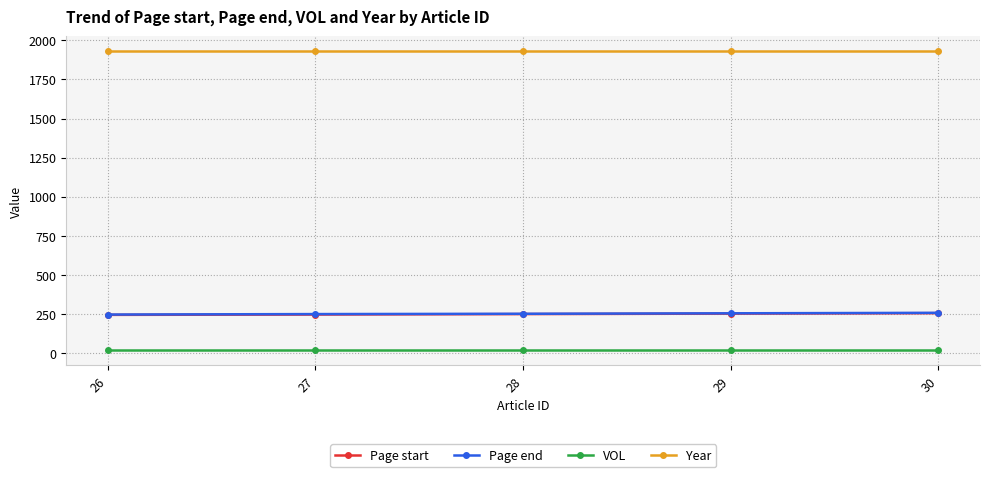

How many values in the Page end series are below 252?

2